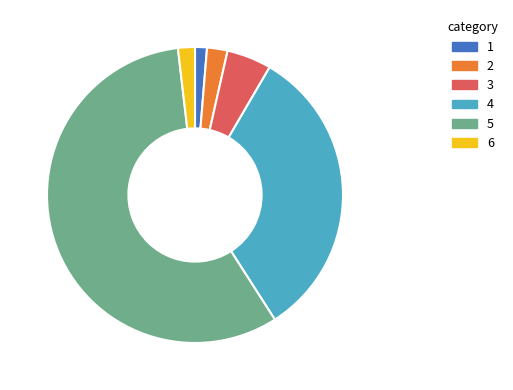

How many segments does this pie chart have?

6